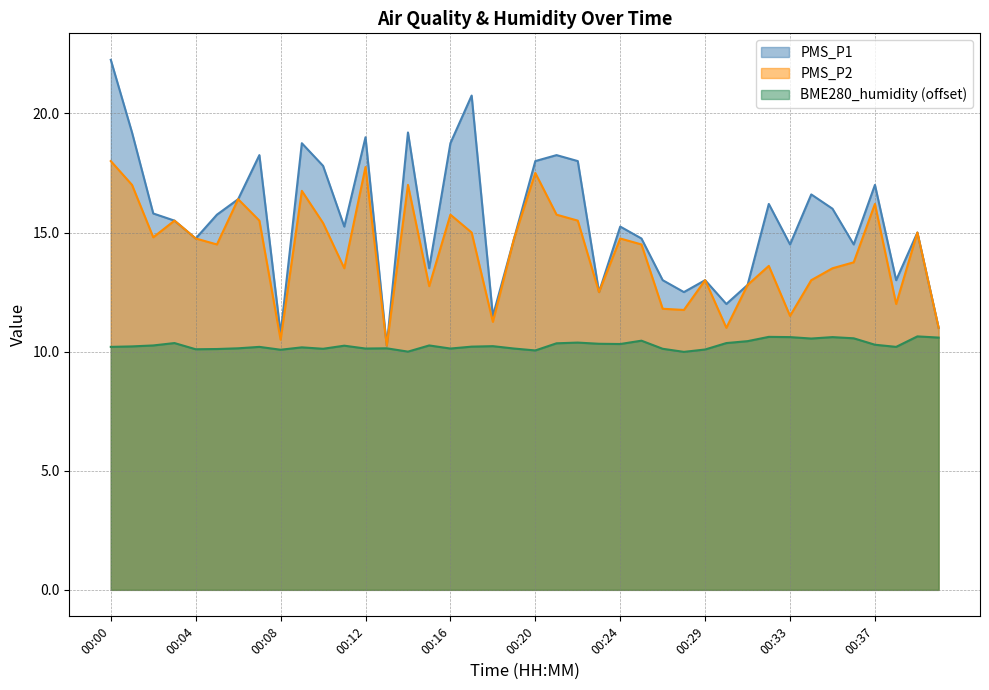

Reading left to right, list all the values displayed in this chart.

PMS_P1: 00:00=22.2	00:01=19.2	00:02=15.8	00:03=15.5	00:04=14.8	00:05=15.8	00:06=16.4	00:07=18.2	00:08=10.8	00:09=18.8	00:10=17.8	00:11=15.2	00:12=19.0	00:13=10.2	00:14=19.2	00:15=13.5	00:16=18.8	00:17=20.8	00:18=11.5	00:19=14.8	00:20=18.0	00:21=18.2	00:22=18.0	00:23=12.5	00:24=15.2	00:26=14.8	00:27=13.0	00:28=12.5	00:29=13.0	00:30=12.0	00:31=12.8	00:32=16.2	00:33=14.5	00:34=16.6	00:35=16.0	00:36=14.5	00:37=17.0	00:38=13.0	00:39=15.0	00:40=11.0
PMS_P2: 00:00=18.0	00:01=17.0	00:02=14.8	00:03=15.5	00:04=14.8	00:05=14.5	00:06=16.4	00:07=15.5	00:08=10.5	00:09=16.8	00:10=15.4	00:11=13.5	00:12=17.8	00:13=10.2	00:14=17.0	00:15=12.8	00:16=15.8	00:17=15.0	00:18=11.2	00:19=14.8	00:20=17.5	00:21=15.8	00:22=15.5	00:23=12.5	00:24=14.8	00:26=14.5	00:27=11.8	00:28=11.8	00:29=13.0	00:30=11.0	00:31=12.8	00:32=13.6	00:33=11.5	00:34=13.0	00:35=13.5	00:36=13.8	00:37=16.2	00:38=12.0	00:39=15.0	00:40=11.0
BME280_humidity: 00:00=10.2	00:01=10.2	00:02=10.3	00:03=10.4	00:04=10.1	00:05=10.1	00:06=10.1	00:07=10.2	00:08=10.1	00:09=10.2	00:10=10.1	00:11=10.2	00:12=10.1	00:13=10.1	00:14=10.0	00:15=10.3	00:16=10.1	00:17=10.2	00:18=10.2	00:19=10.1	00:20=10.0	00:21=10.3	00:22=10.4	00:23=10.3	00:24=10.3	00:26=10.5	00:27=10.1	00:28=10.0	00:29=10.1	00:30=10.4	00:31=10.4	00:32=10.6	00:33=10.6	00:34=10.5	00:35=10.6	00:36=10.6	00:37=10.3	00:38=10.2	00:39=10.6	00:40=10.6